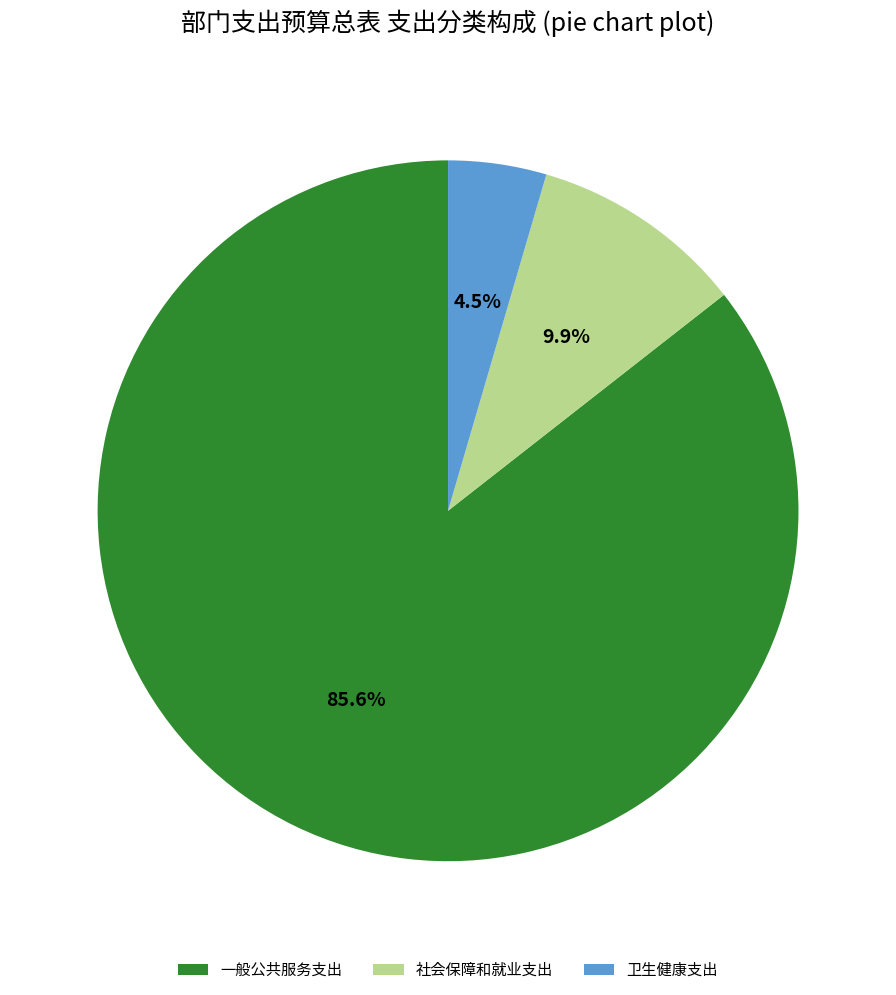

Is there any slice that represents more than half of the pie?

Yes